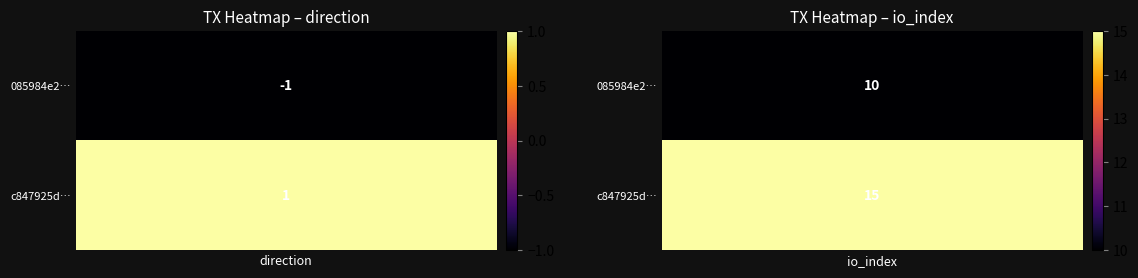

Reading left to right, transcribe all the data shown in this chart.

085984e24807453551f2ac0a17f287dc455c683: -1=-1	1=10
c847925db1d50e9f6b4436c2c0307ebb4eb30d9: -1=1	1=15